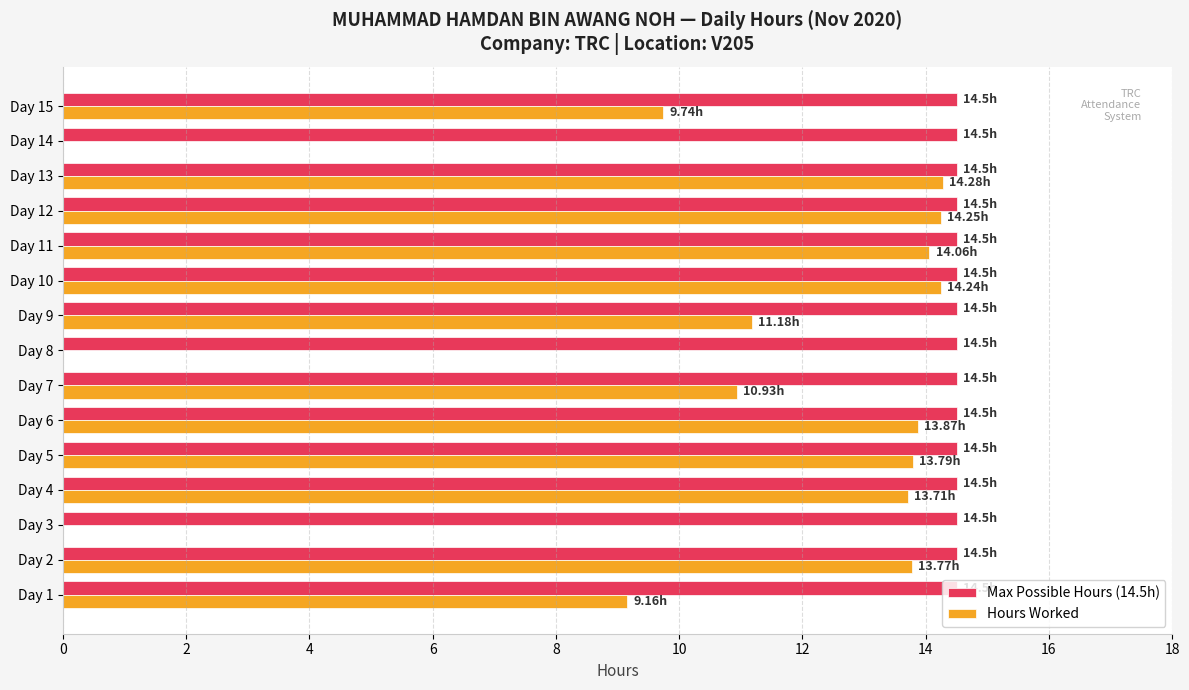

What are all the series names shown in the legend?

Max Possible Hours (14.5h), Hours Worked